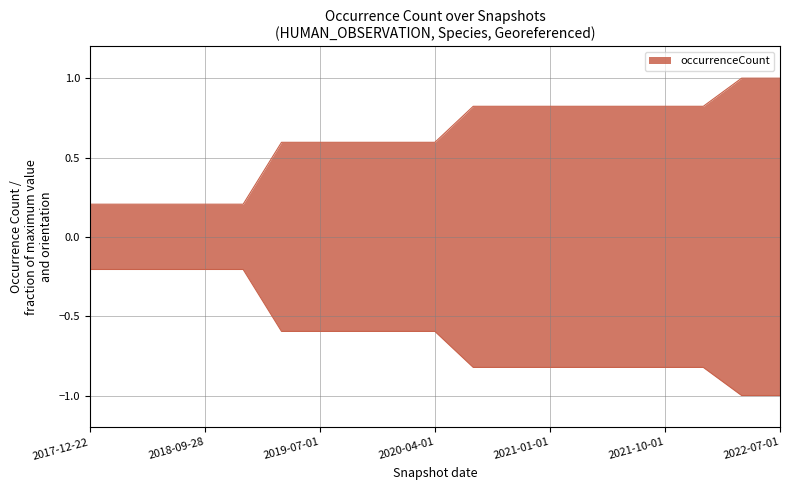

The chart shows a value of 0.6 at 2019-10-09. True or false?

True